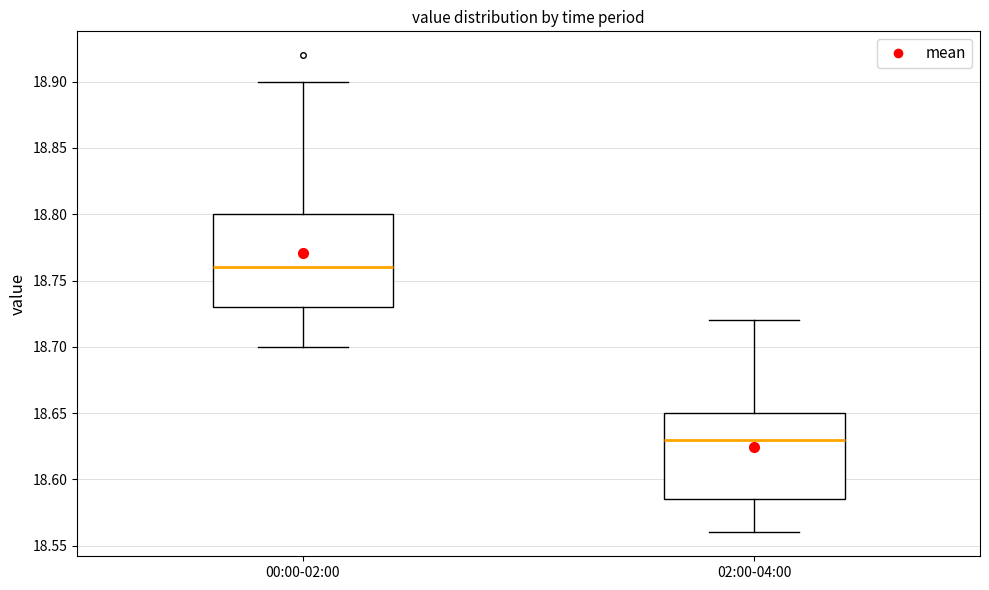

Comparing the boxes themselves (not the whiskers), which one is the tallest?

00:00-02:00